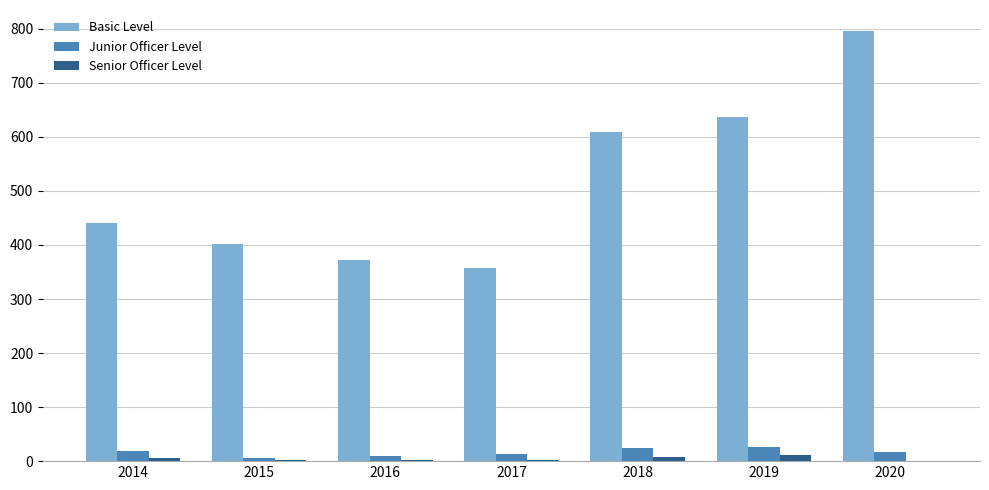

Where is Basic Level nearest to the value 576?

2018